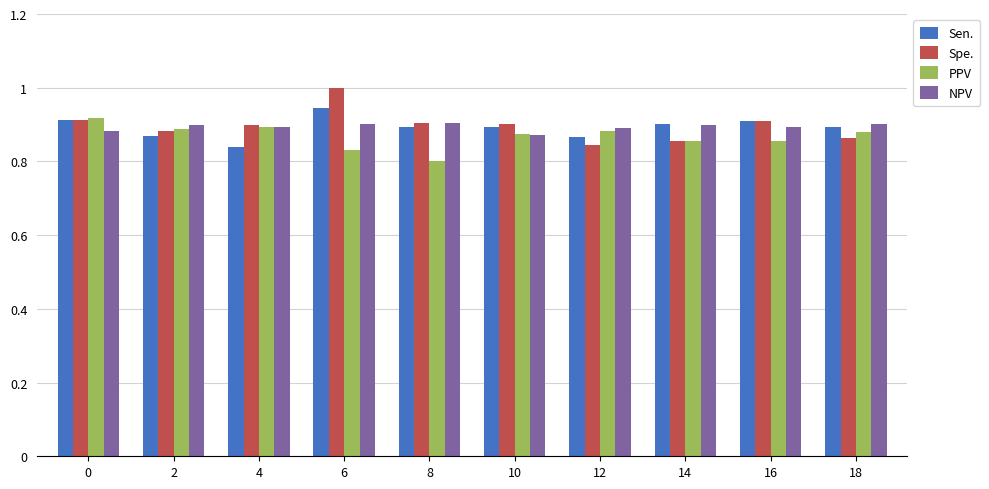

At which label is Sen. closest to 0?

4